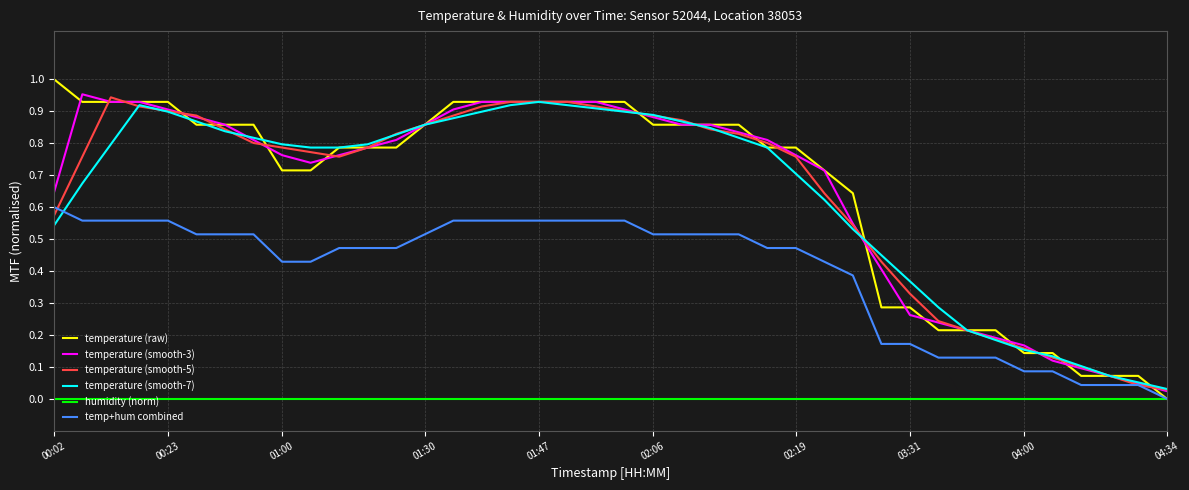

True or false: humidity (norm) and temperature (smooth-5) cross at least once.

False